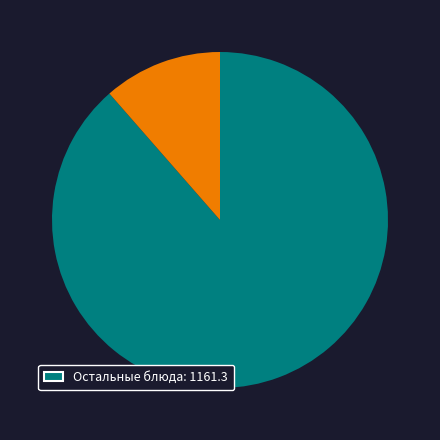

Does any single category account for the majority?

Yes